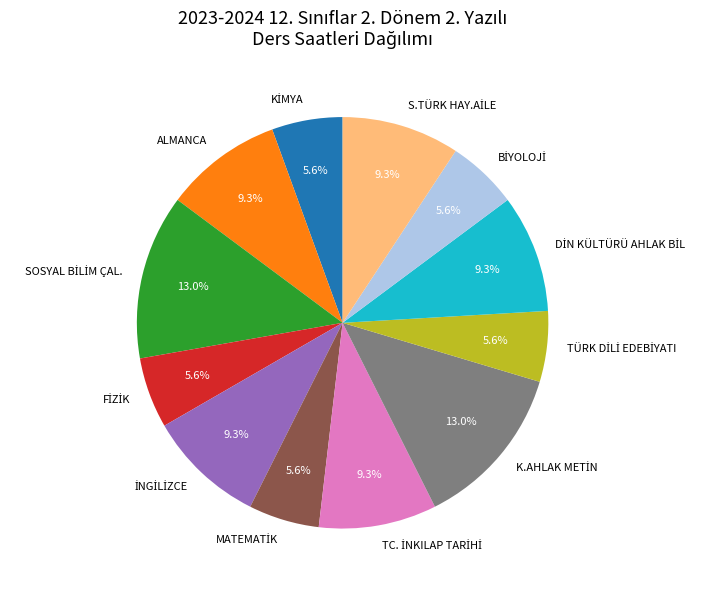

Is there a majority slice in this chart?

No